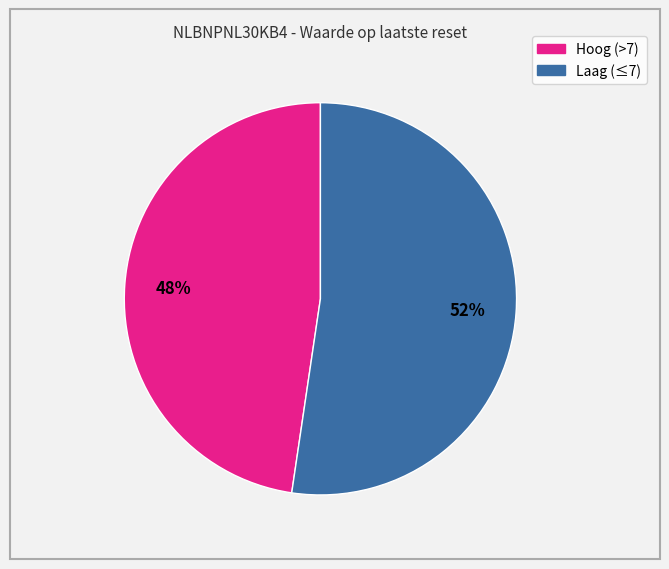

Is there any slice that represents more than half of the pie?

Yes